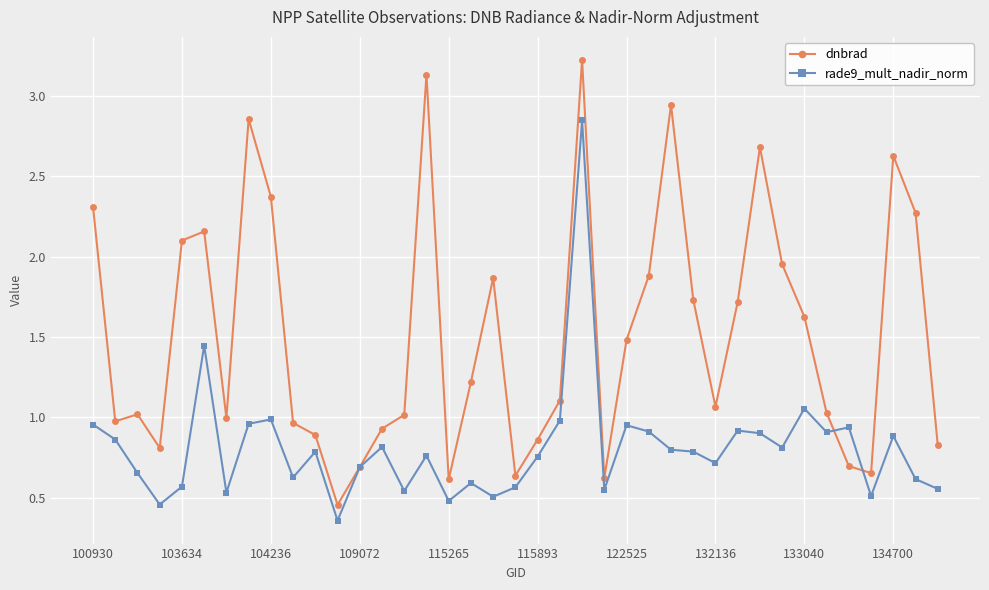

At how many categories does at least one series exceed 2?

11